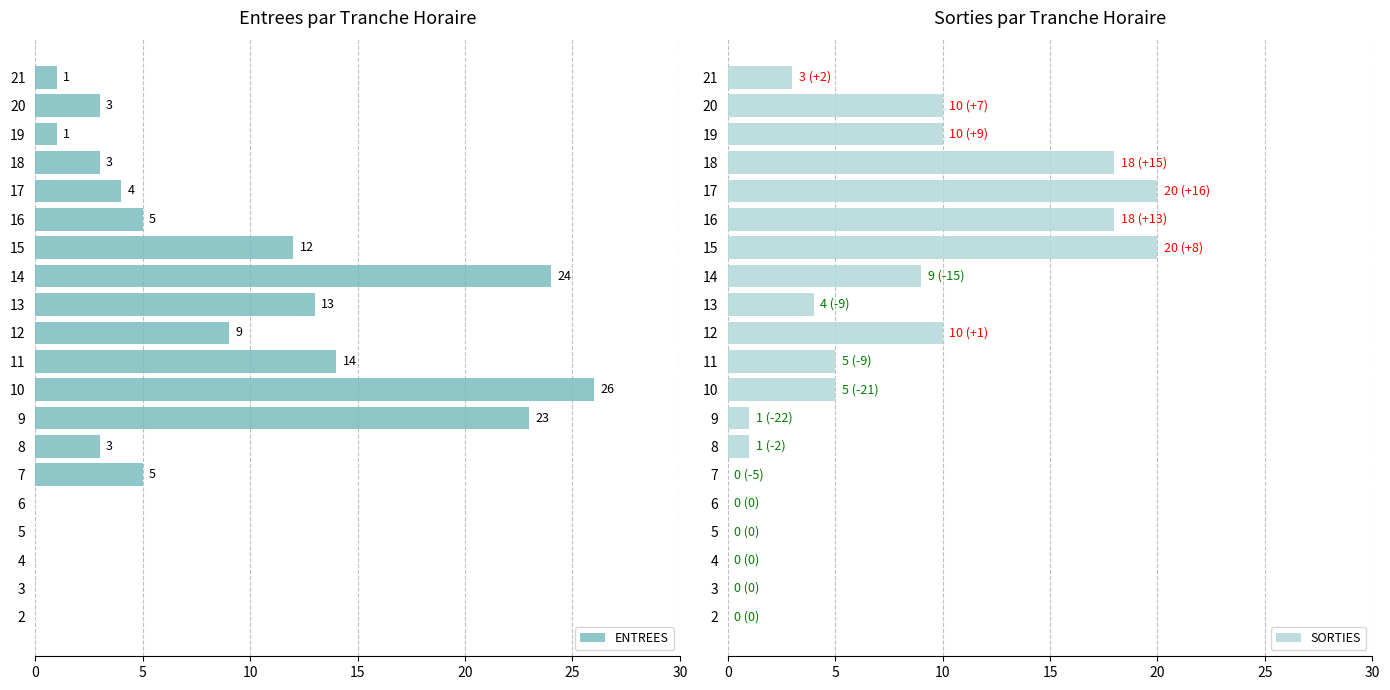

What is the value of the ENTREES bar at the 20th from the left?

1